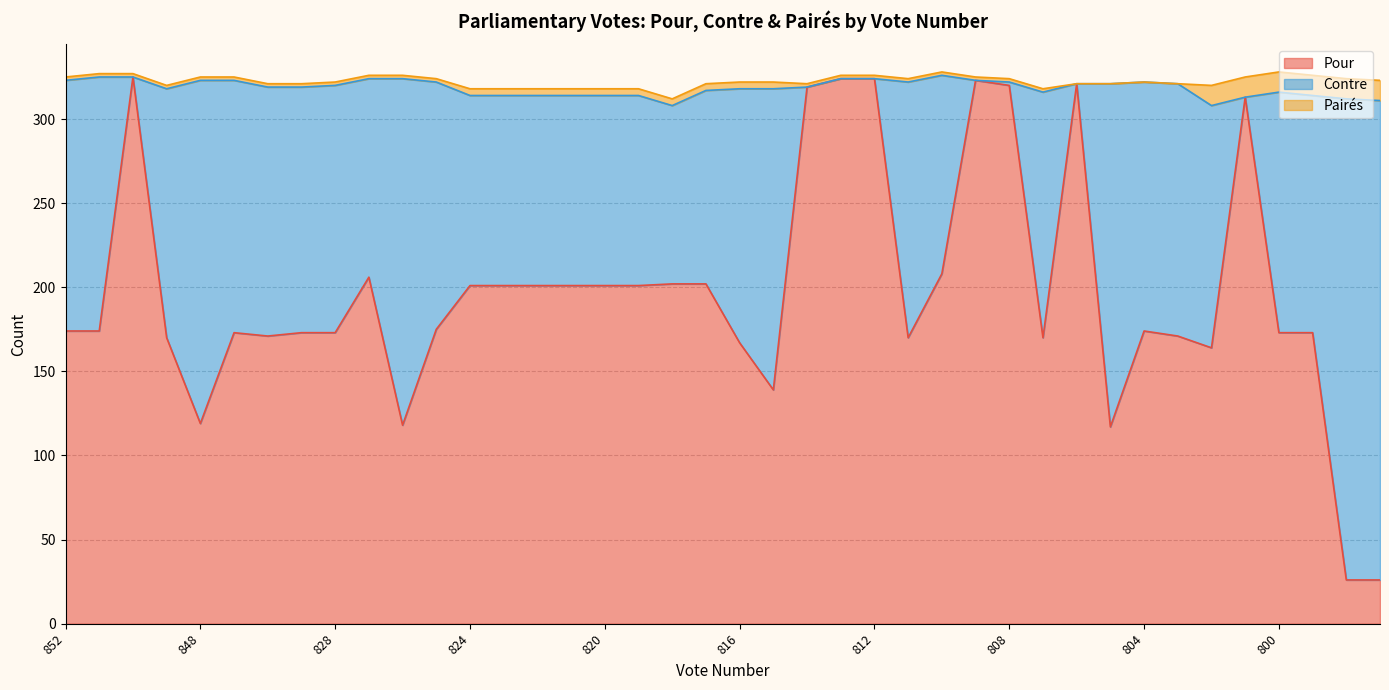

Which series changed the most between 820 and 805?

Contre